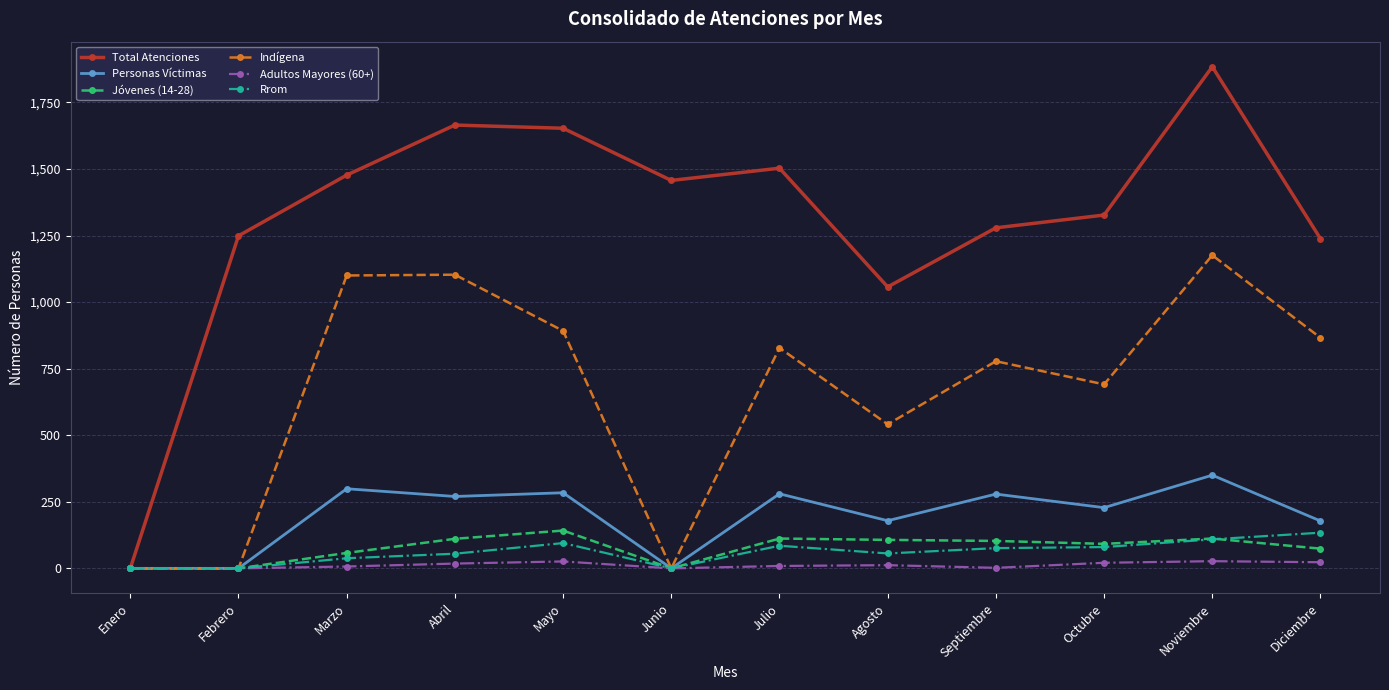

Which series has the widest spread of values?

Total Atenciones